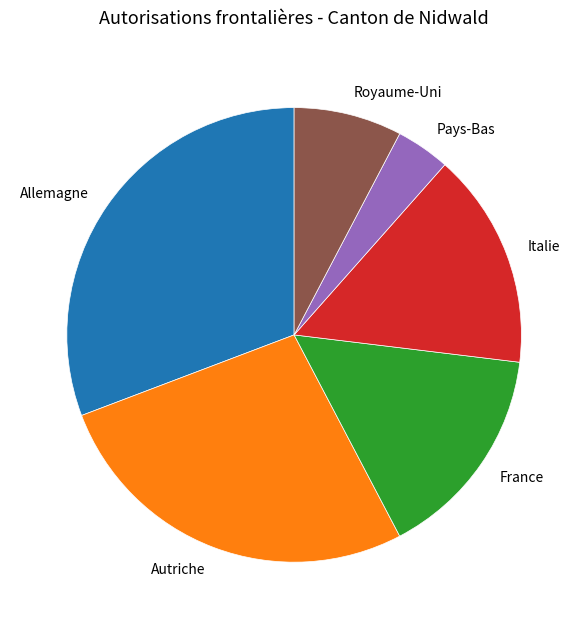

The Royaume-Uni slice represents 1% of the pie. True or false?

False